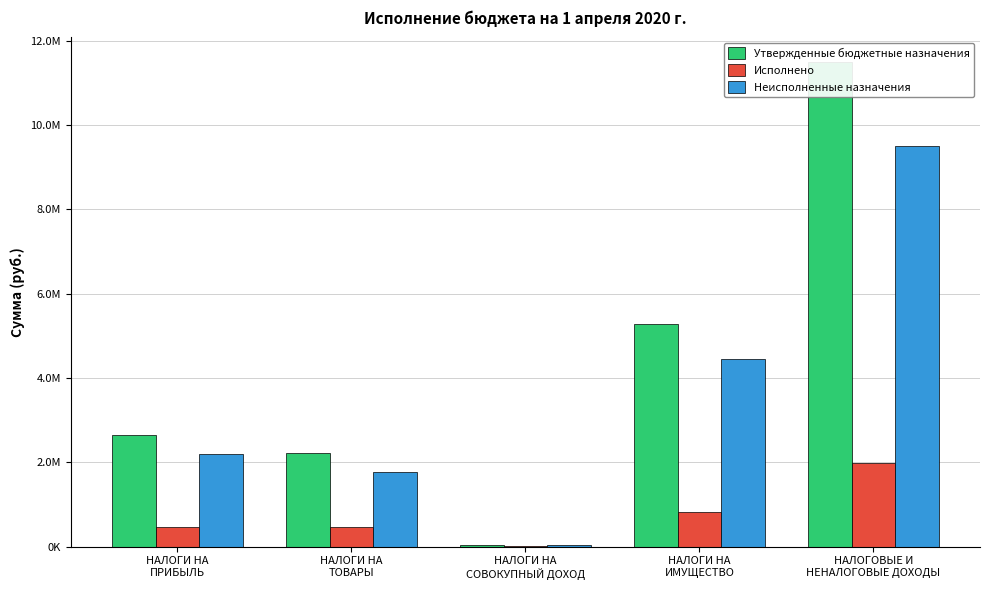

Between НАЛОГИ НА
ПРИБЫЛЬ and НАЛОГИ НА
ТОВАРЫ, which is larger?

НАЛОГИ НА
ПРИБЫЛЬ